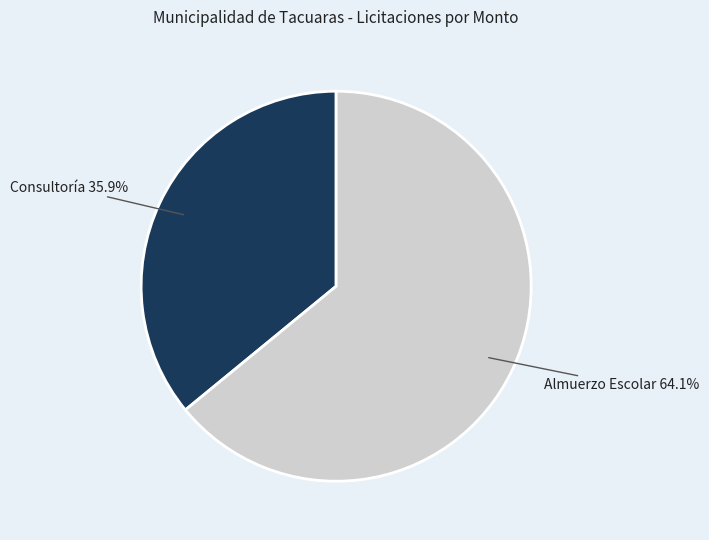

To the nearest percent, what is the average slice percentage?

50%